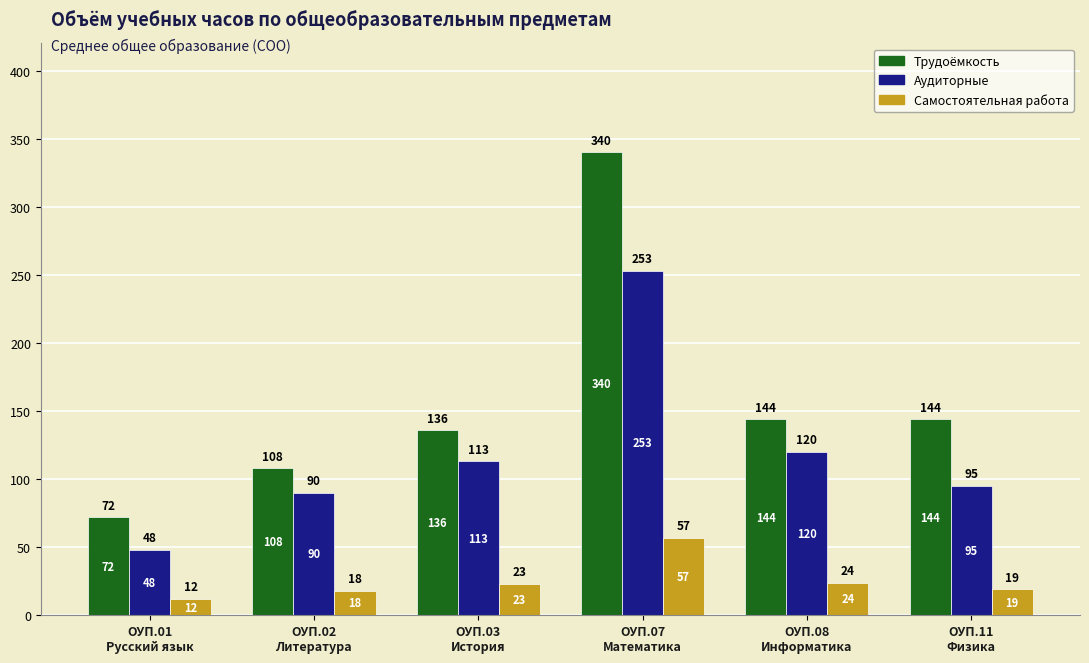

How many distinct data groups are displayed?

3